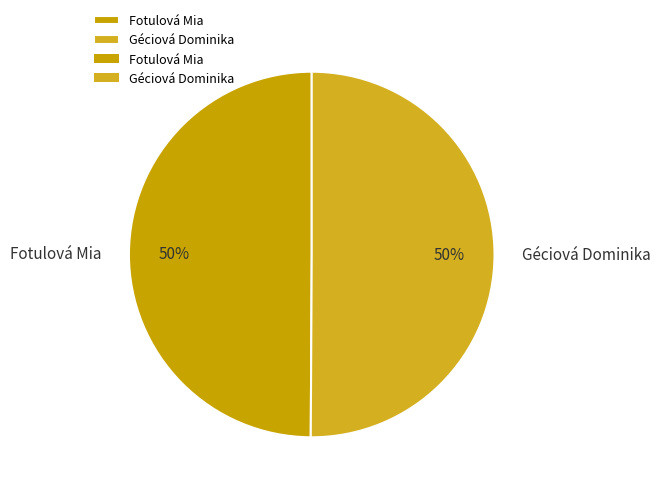

What percentage is the Géciová Dominika slice, to the nearest percent?

50%